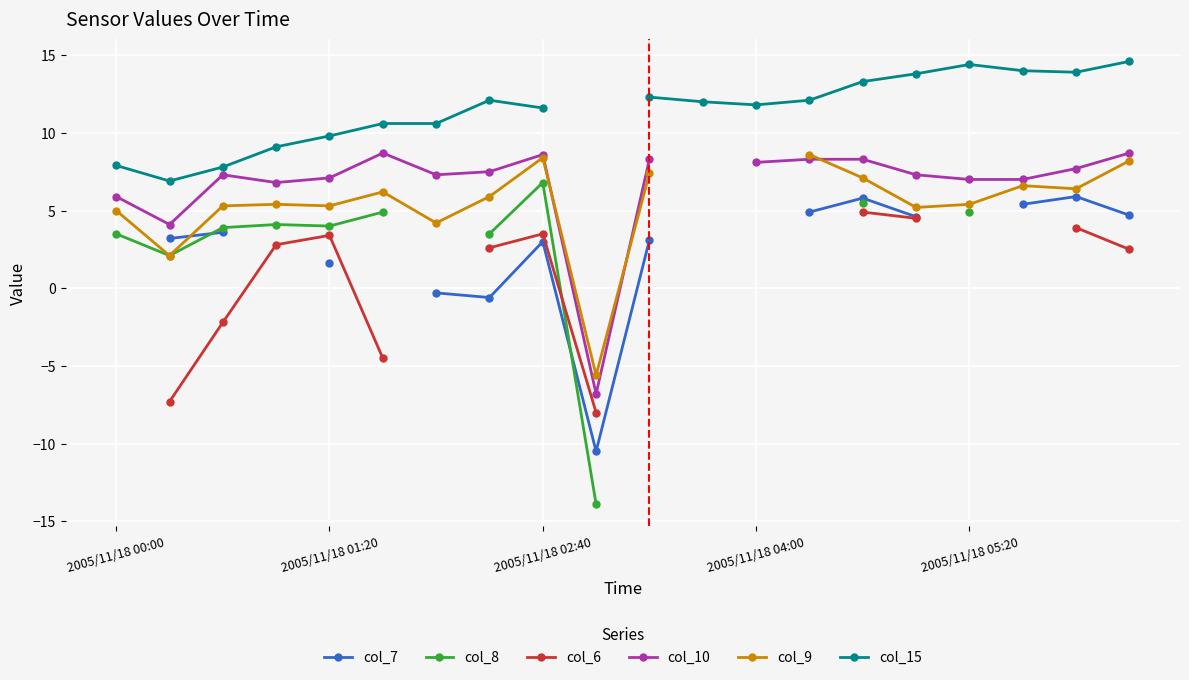

How many lines are shown in the chart?

6